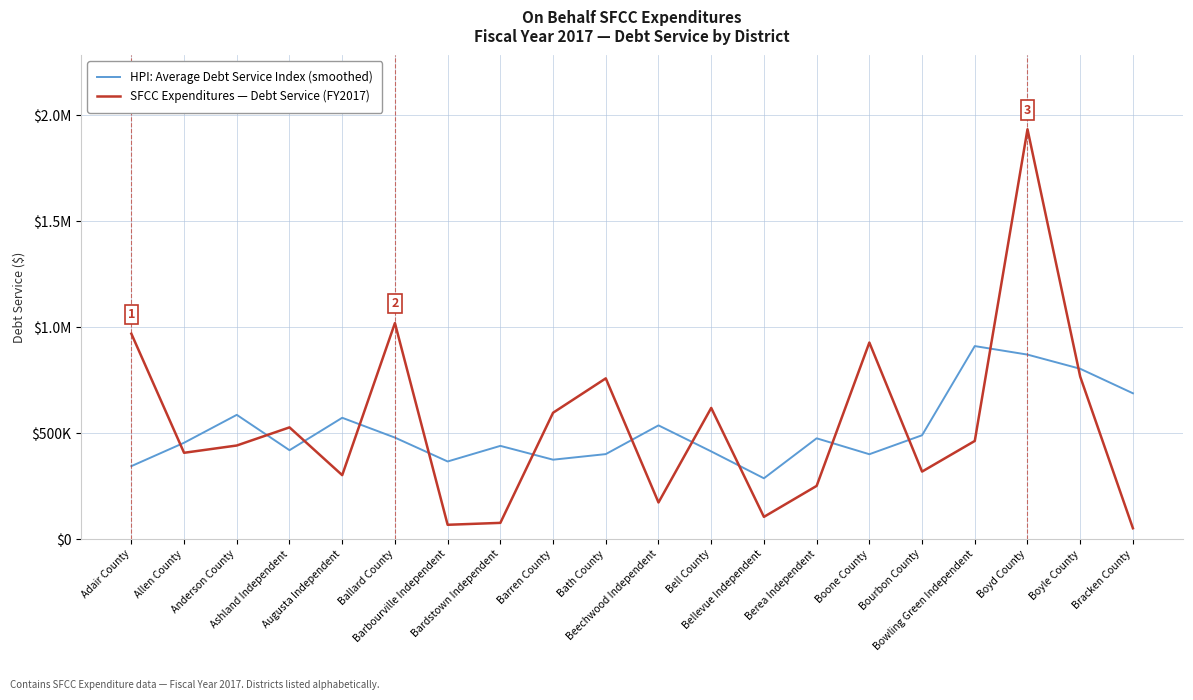

Where do HPI: Average Debt Service Index (smoothed) and SFCC Expenditures — Debt Service (FY2017) first cross each other?

Adair County and Allen County